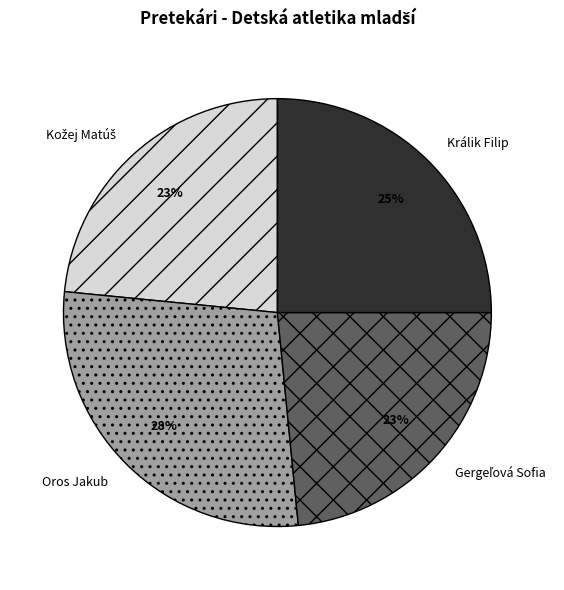

How many slices are in this pie chart?

4